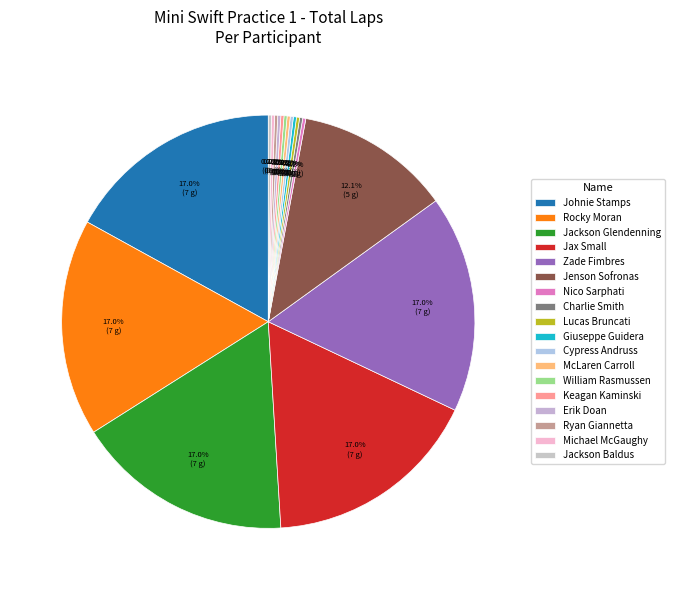

Rank the categories by value from lowest to highest.

Nico Sarphati, Charlie Smith, Lucas Bruncati, Giuseppe Guidera, Cypress Andruss, McLaren Carroll, William Rasmussen, Keagan Kaminski, Erik Doan, Ryan Giannetta, Michael McGaughy, Jackson Baldus, Jenson Sofronas, Johnie Stamps, Rocky Moran, Jackson Glendenning, Jax Small, Zade Fimbres